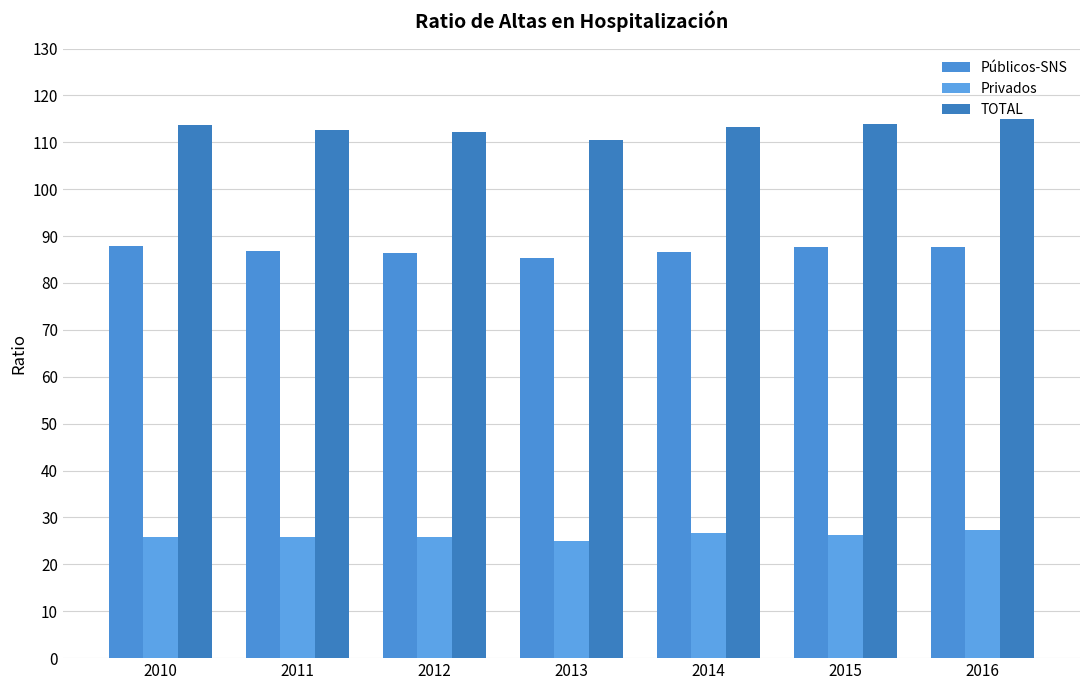

How many categories are shown in the chart?

7